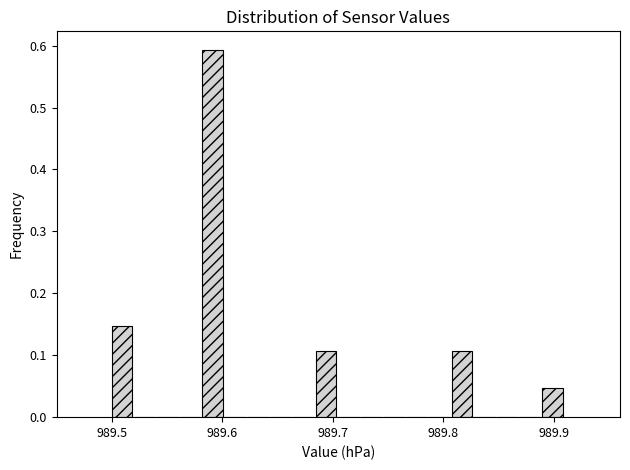

Around what value on the x-axis is the tallest bar? Give the approximate position of its centre, as read against the axis.

989.59